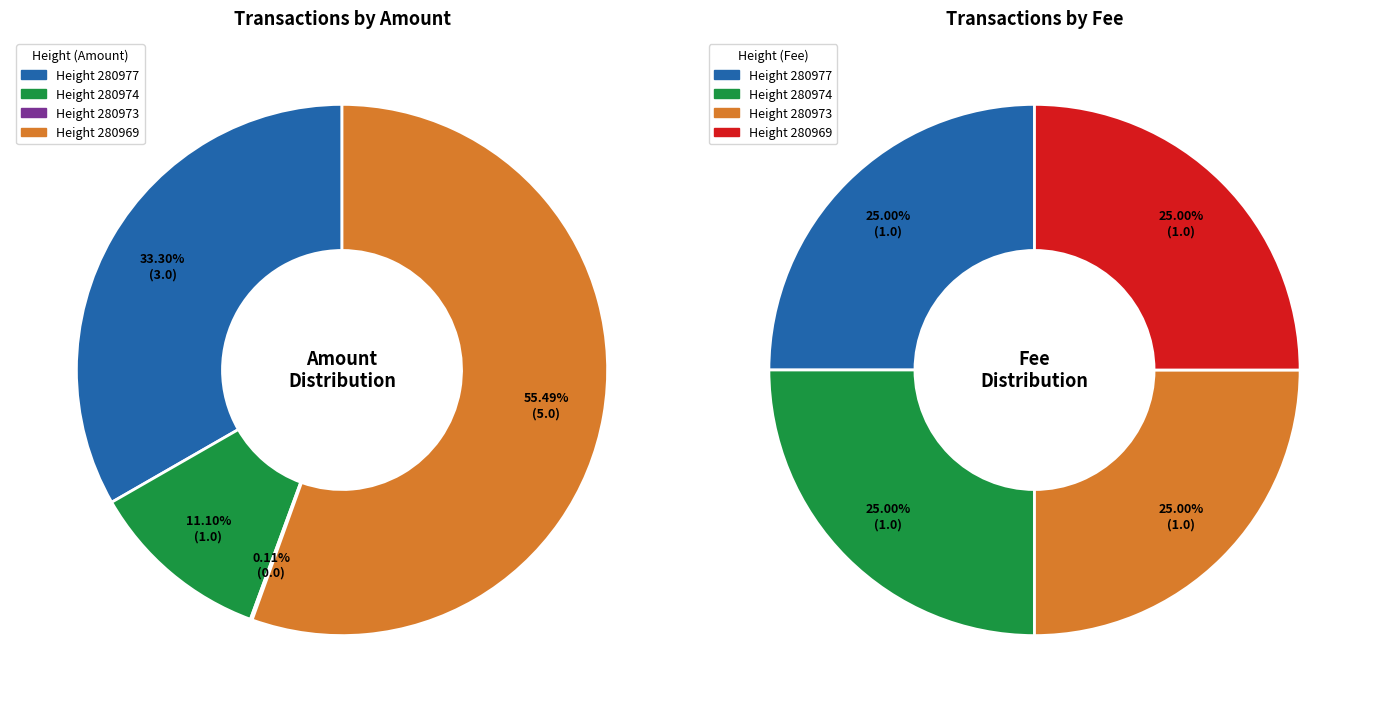

Count the number of slices in the pie.

4